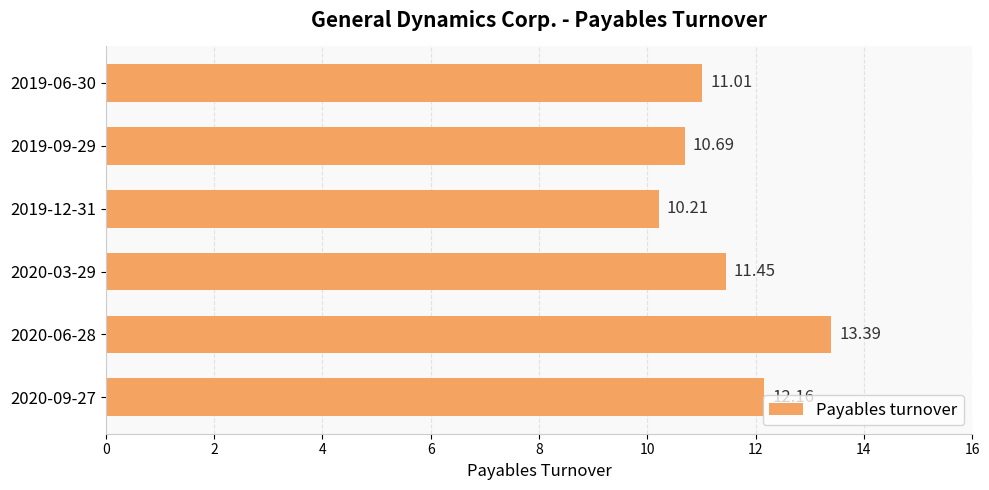

What is the sum of the values at 2020-06-28 and 2019-12-31?

23.6